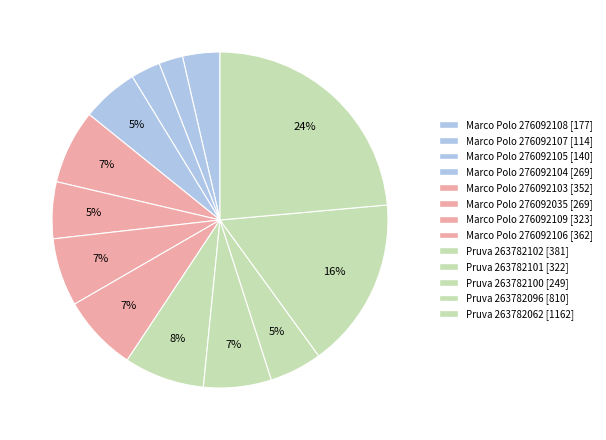

Count the number of slices in the pie.

13